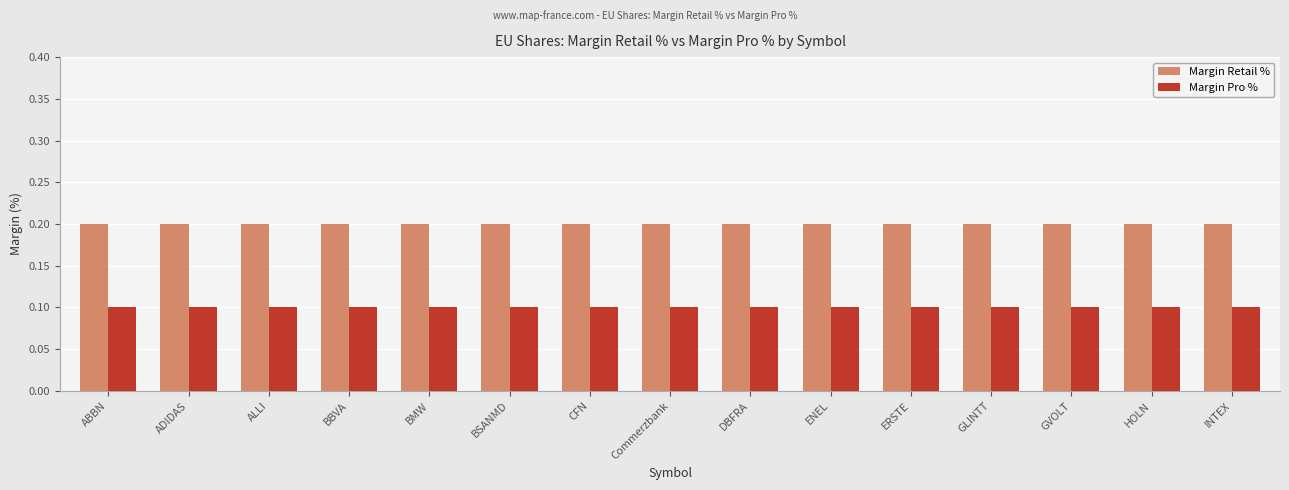

What is the label of the 6th bar from the right?

ENEL